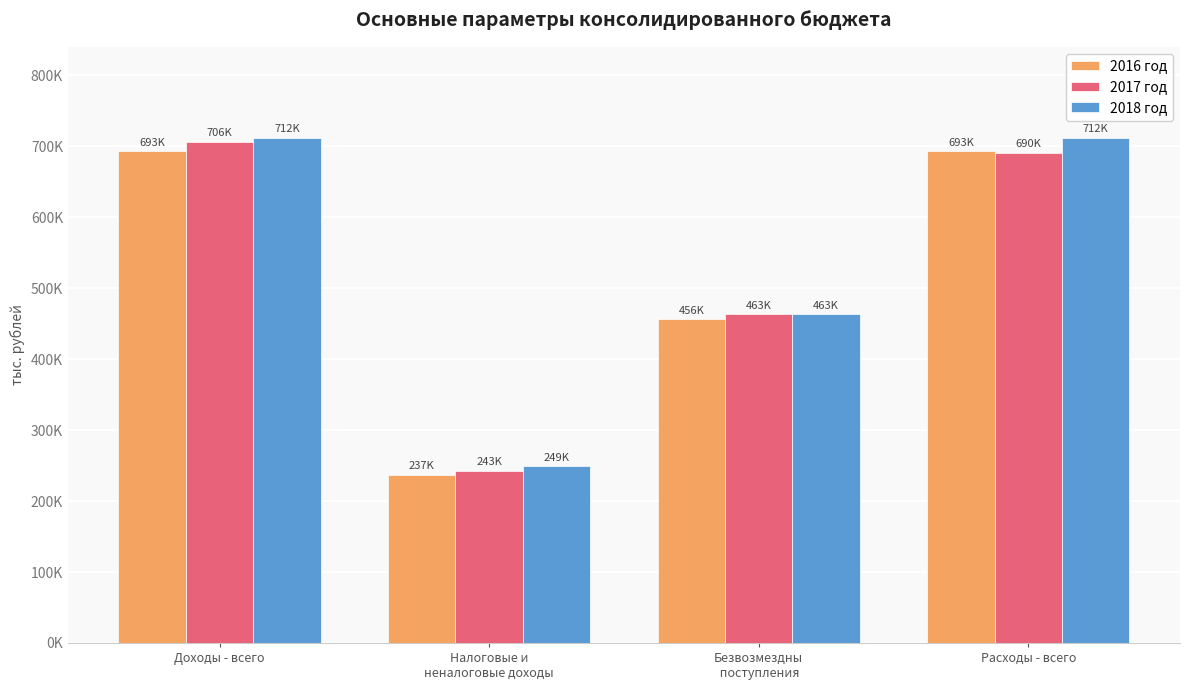

Which series has the largest total across all categories?

2018 год